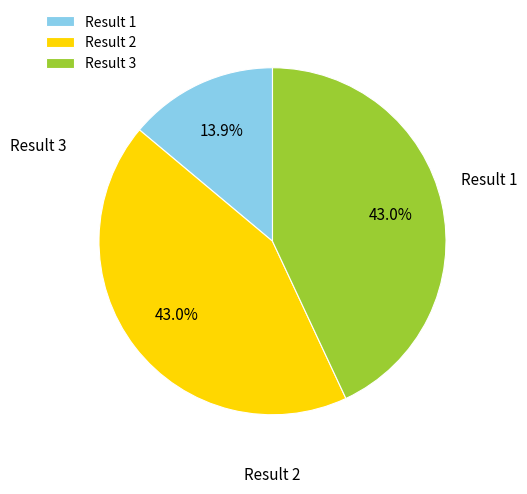

Does any single category account for the majority?

No